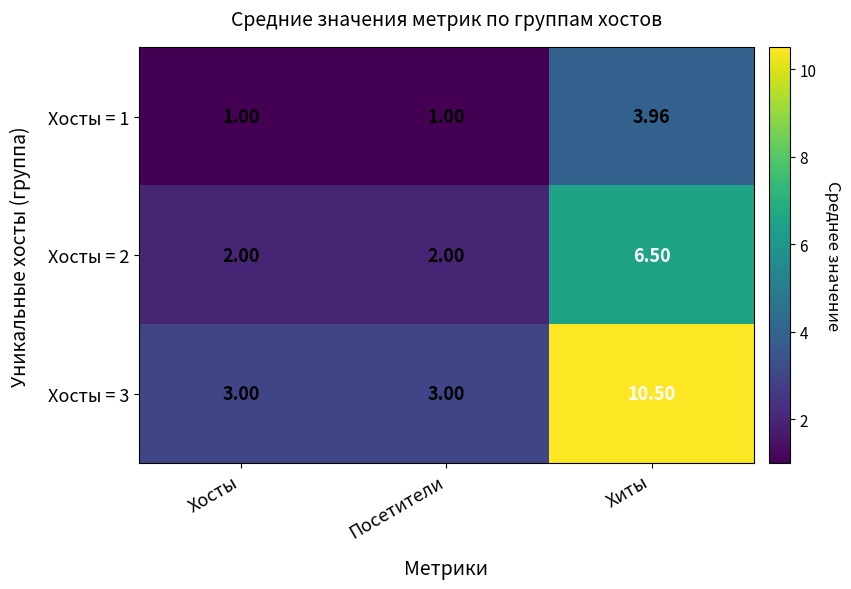

Is the value of Хосты = 1 at Хосты greater than the value of Хосты = 2 at Хиты?

No